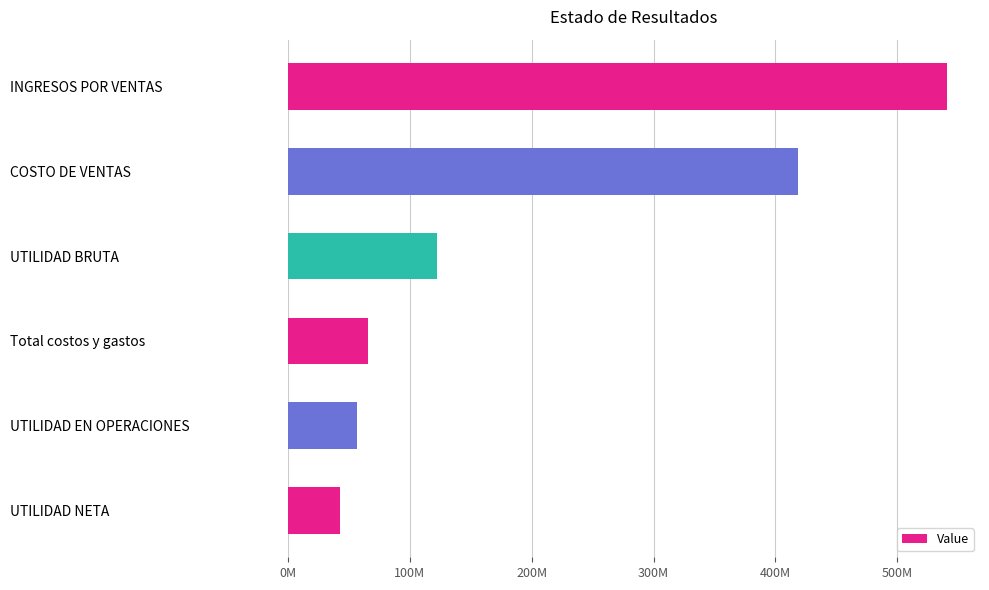

Does the chart contain any negative values?

No